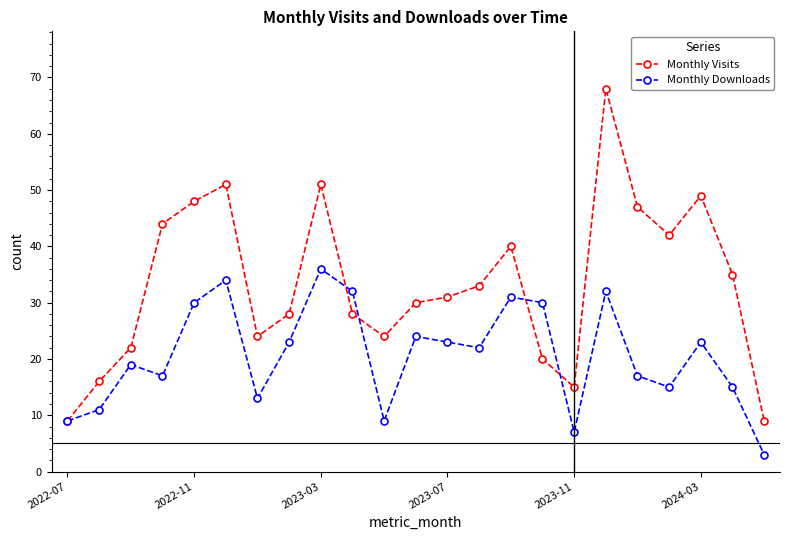

Reading left to right, what are all the values shown in this chart?

Monthly Visits: 9	16	22	44	48	51	24	28	51	28	24	30	31	33	40	20	15	68	47	42	49	35	9
Monthly Downloads: 9	11	19	17	30	34	13	23	36	32	9	24	23	22	31	30	7	32	17	15	23	15	3